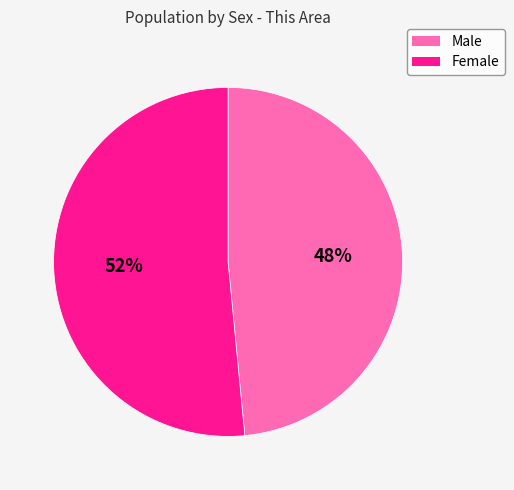

To the nearest percent, what percentage of the pie is Male?

48%